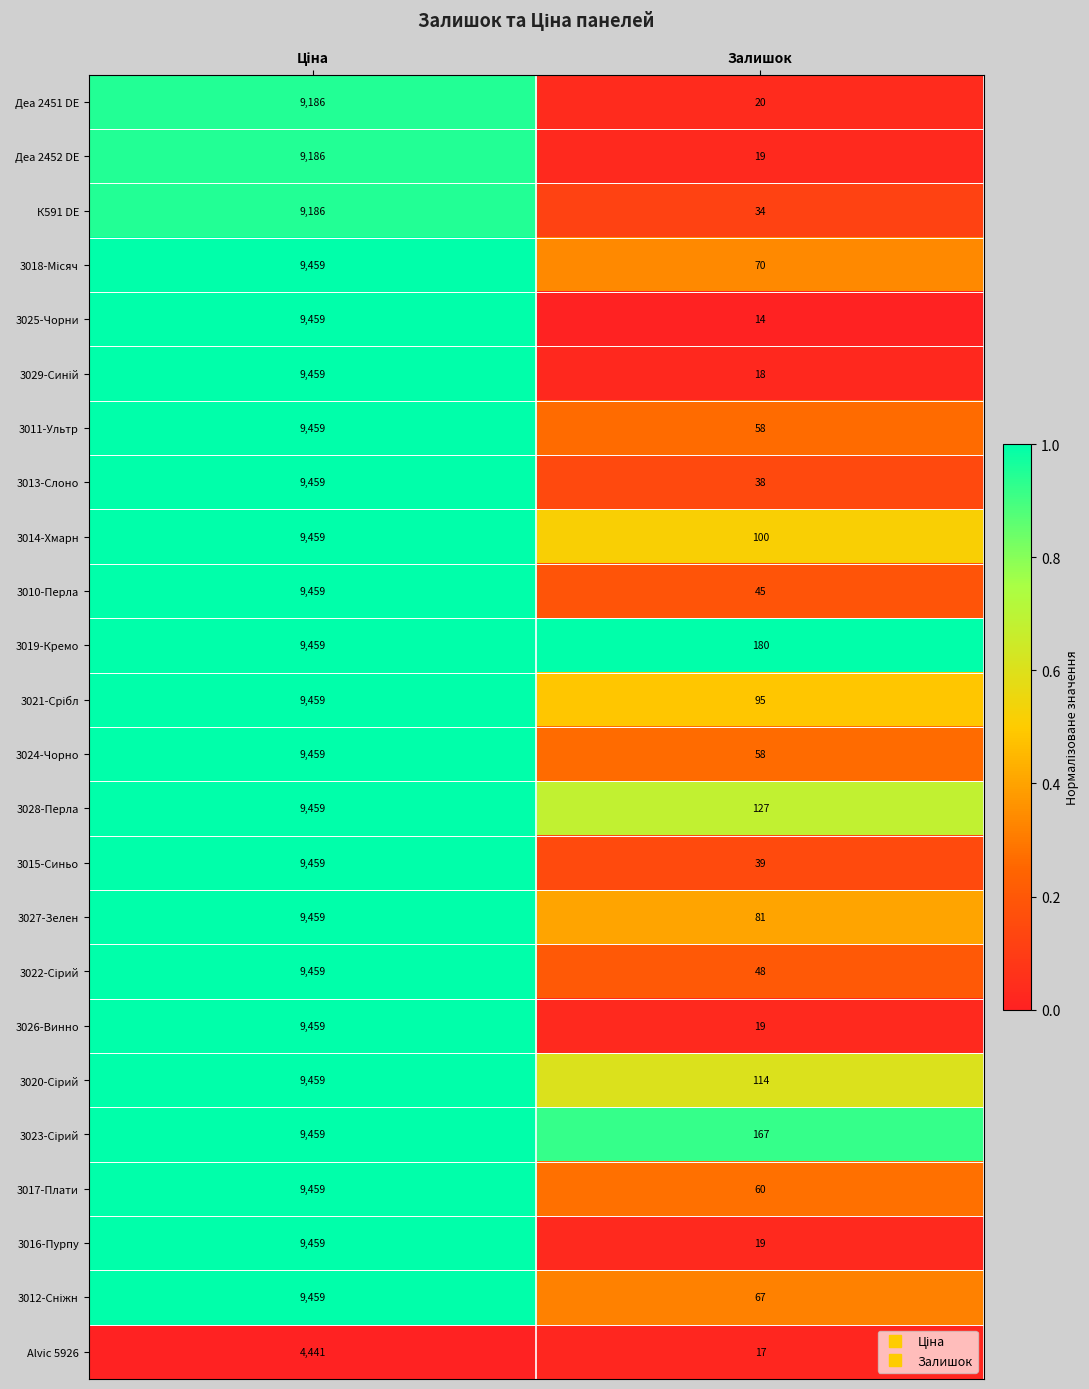

Which series has the widest spread of values?

3025-Чорни